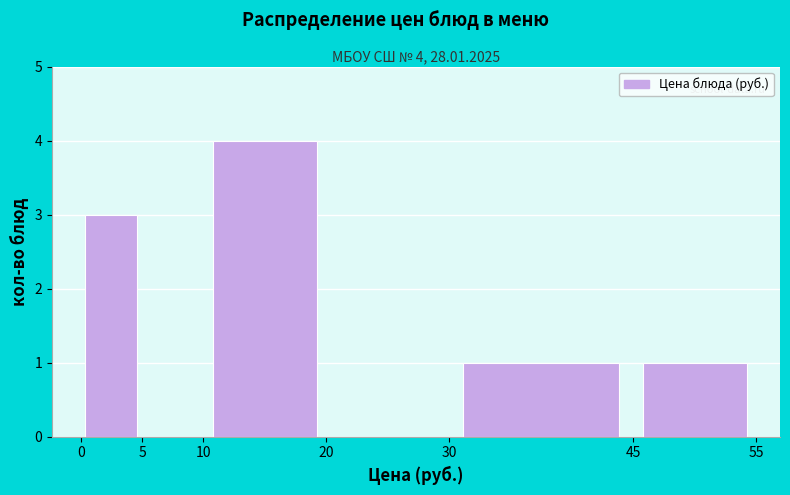

Over which range of the x-axis is the bar tallest?

10 to 20